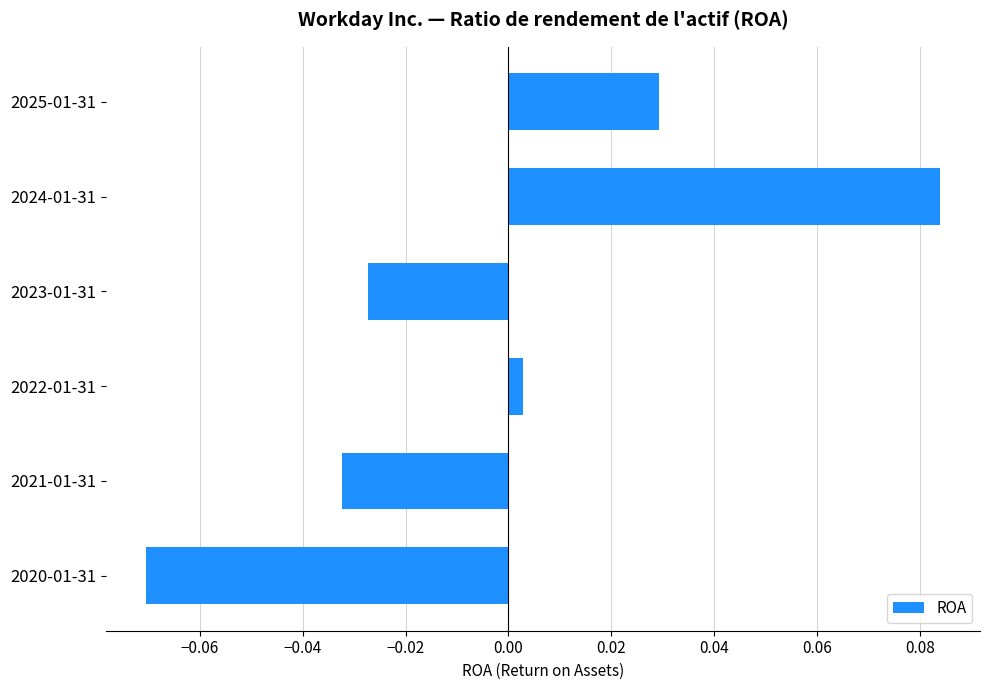

Where is the data nearest to the value 0?

2022-01-31